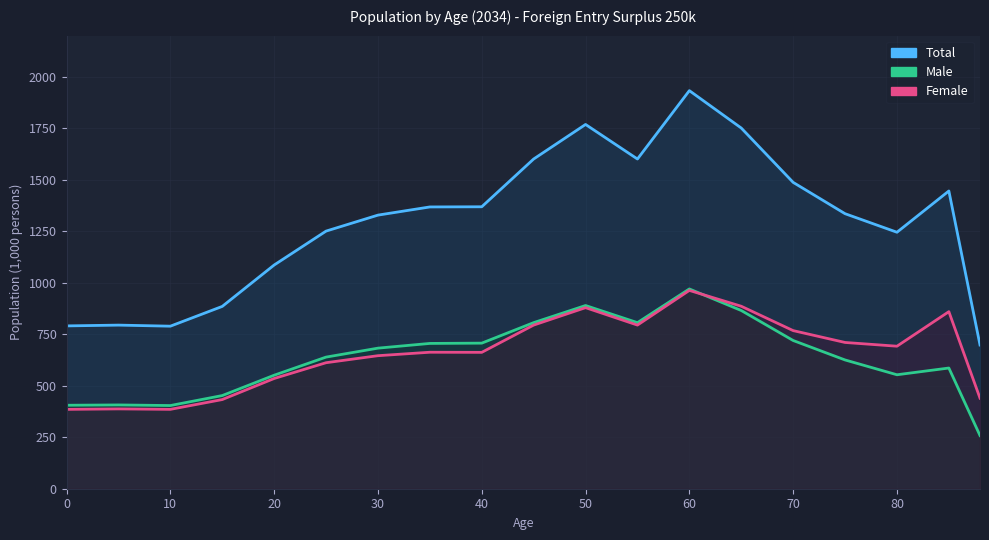

What are all the series names shown in the legend?

Total, Male, Female